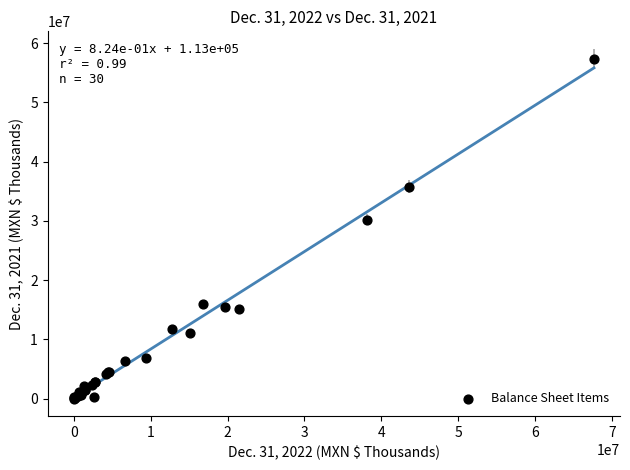

What Y value in the scatter plot is closest to 28674384?

30239277